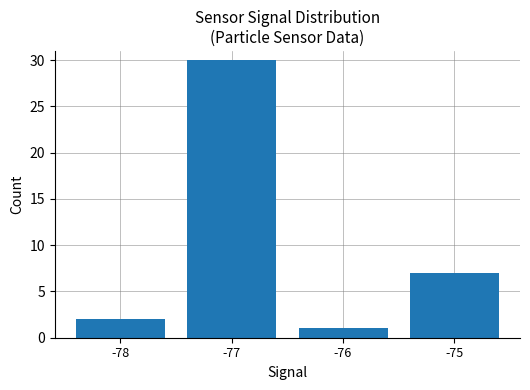

Reading left to right, transcribe all the data shown in this chart.

-78=2	-77=30	-76=1	-75=7